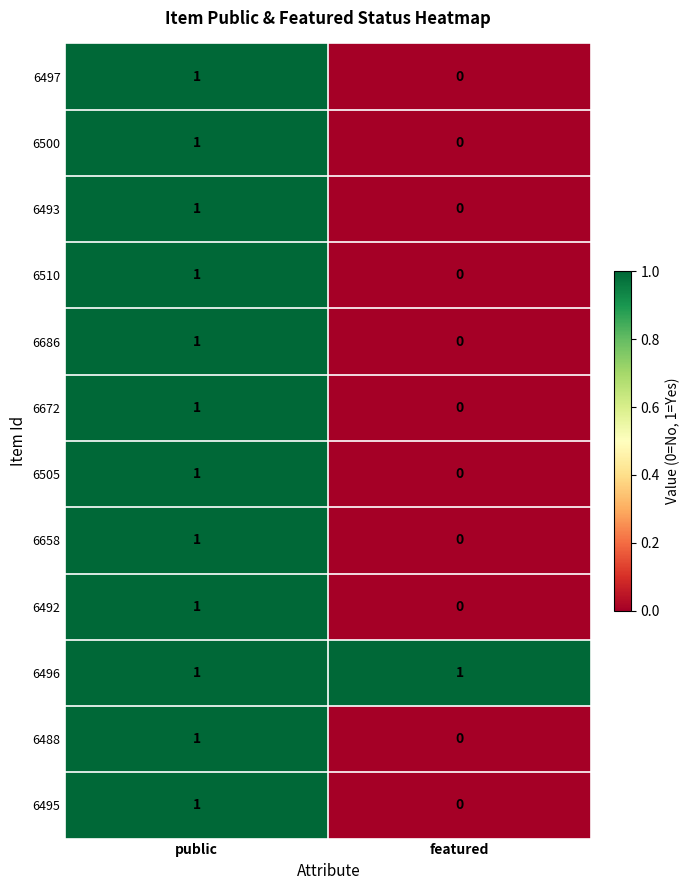

How many data points does each series have?

2